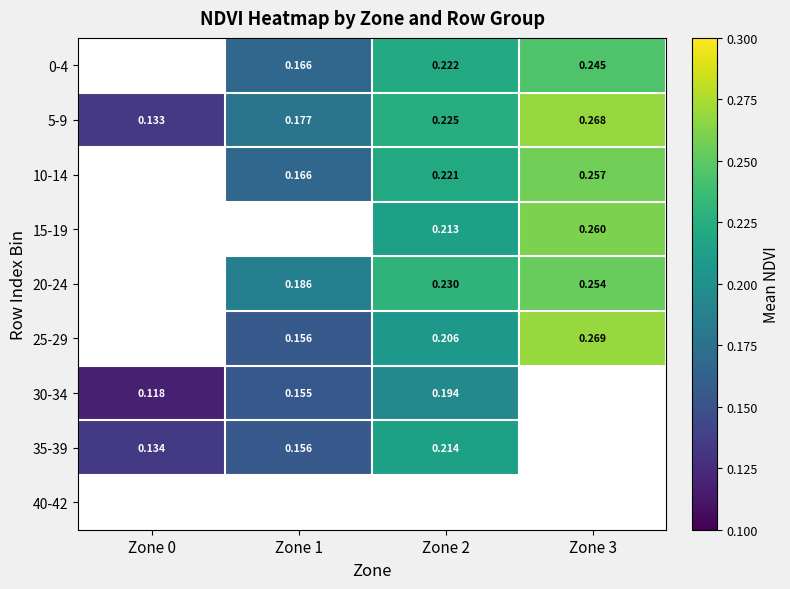

What is the maximum value shown in the chart?

0.3